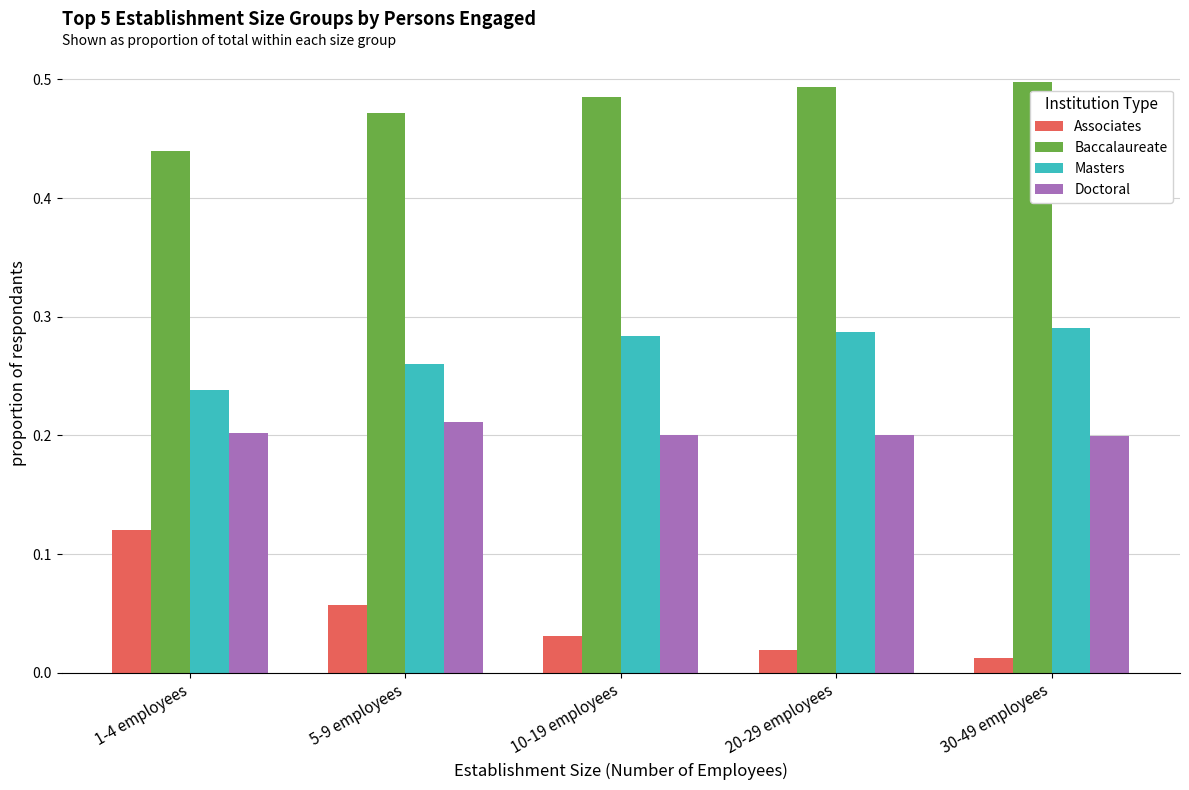

Which category has the lowest value in the Associates series?

30-49 employees